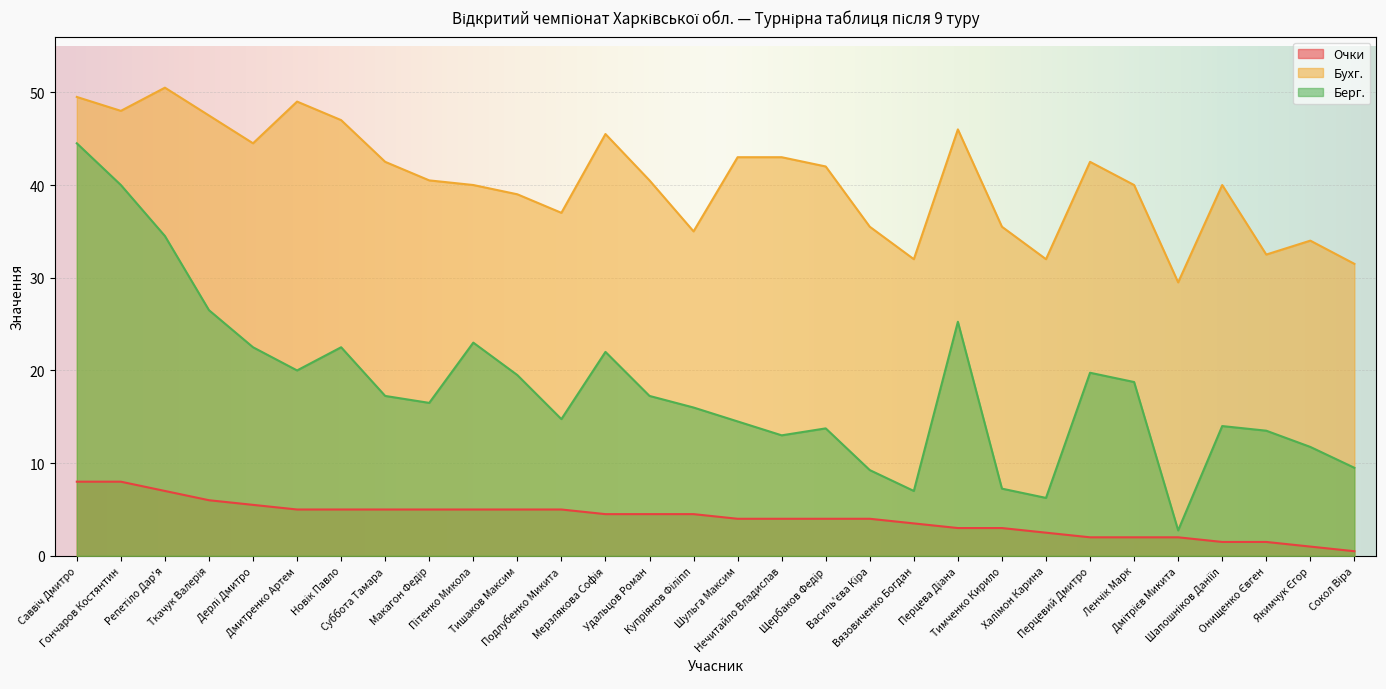

Which series has the widest spread of values?

Берг.